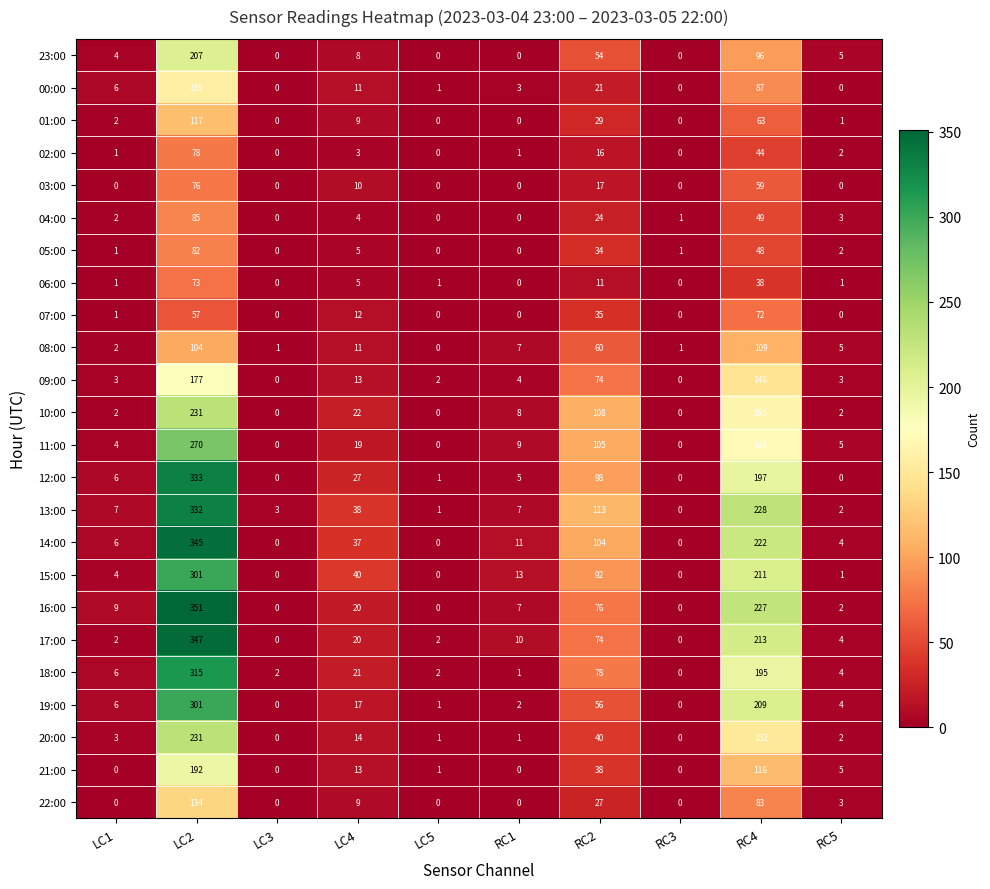

What is the difference between the maximum and minimum values in the 15:00 series?

301